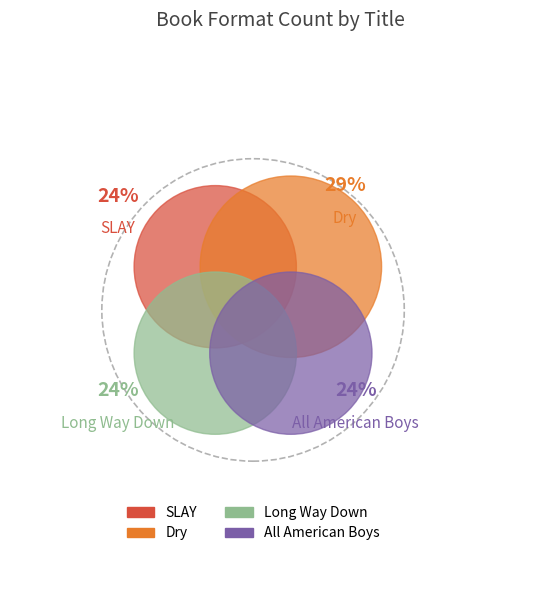

Count the number of slices in the pie.

4